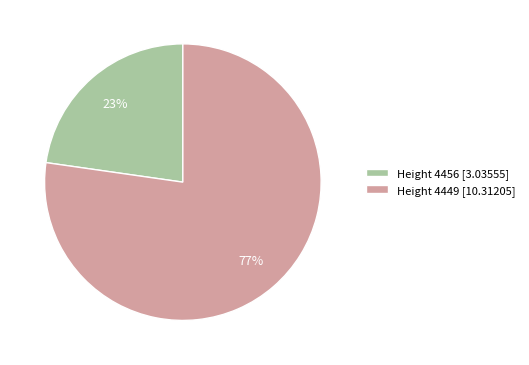

Which category has the biggest portion of the pie?

Height 4449 [10.31205]